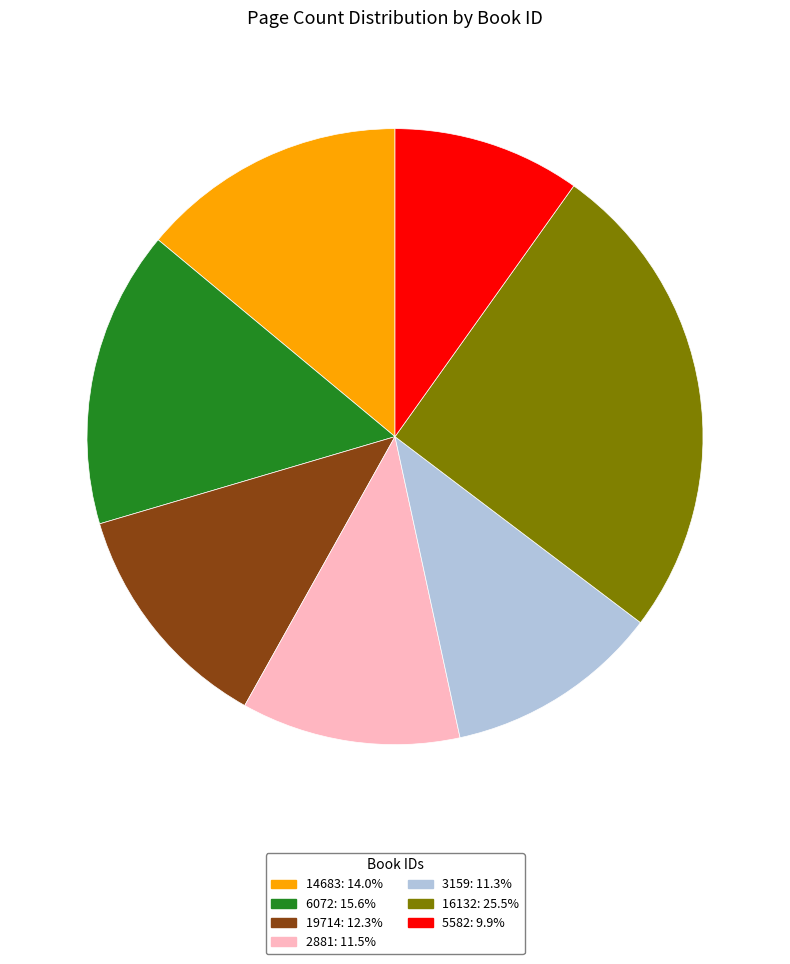

Does 16132 represent more than half of the total?

No